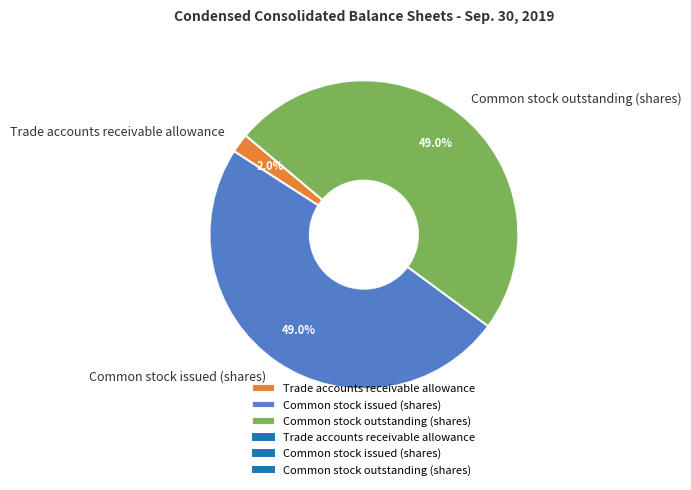

How many slices are in this pie chart?

3